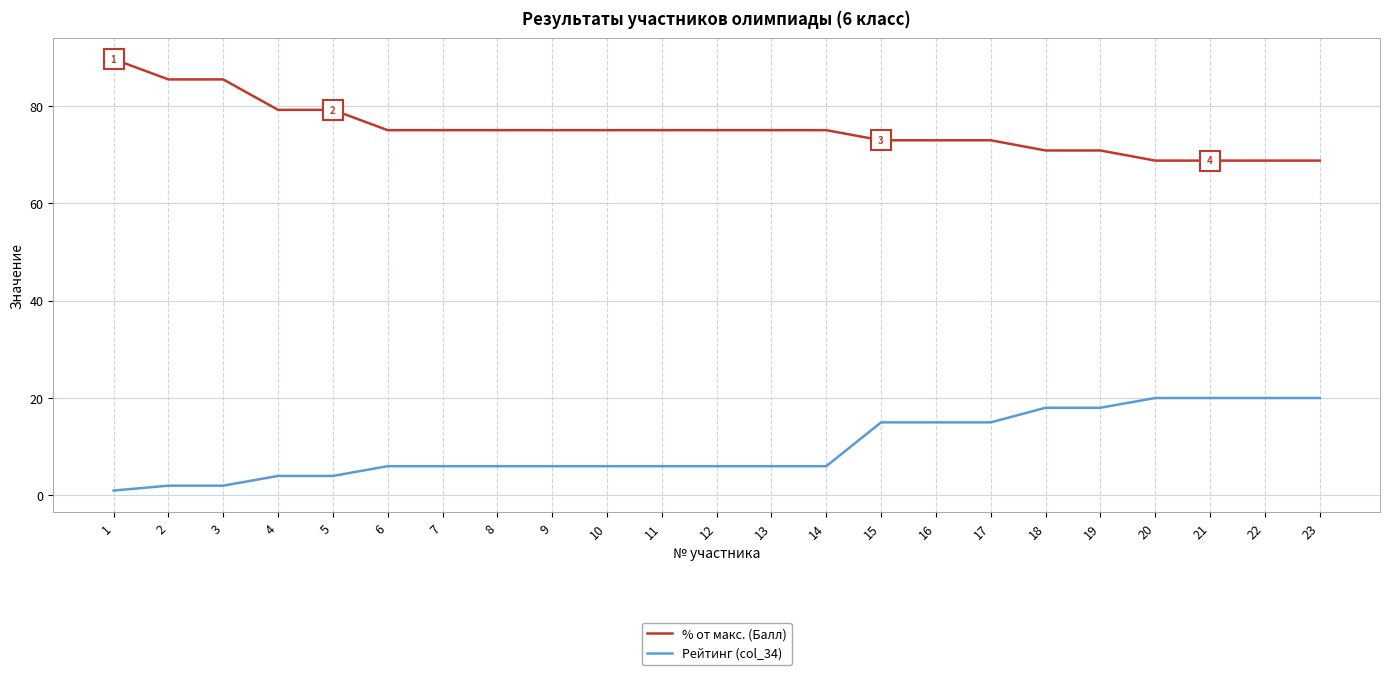

What is the greatest value displayed?

89.6